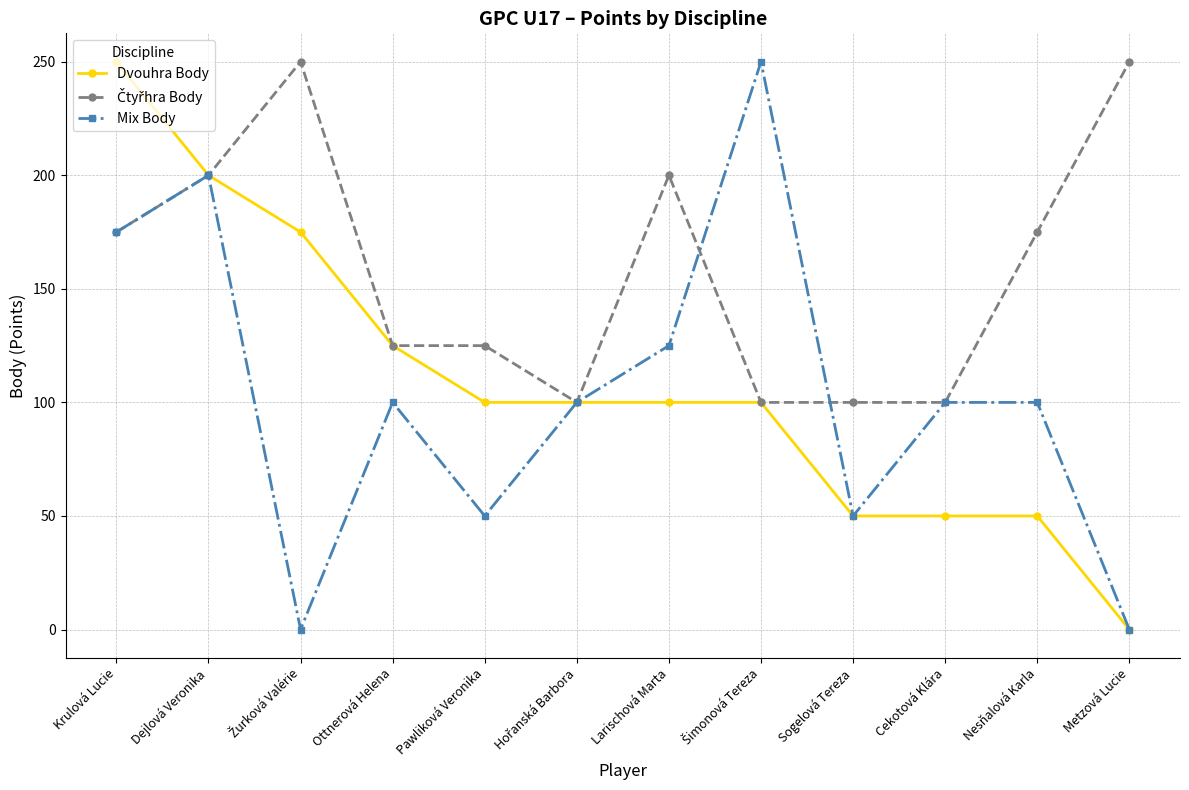

The Mix Body series shows 82 at Pawliková Veronika. True or false?

False